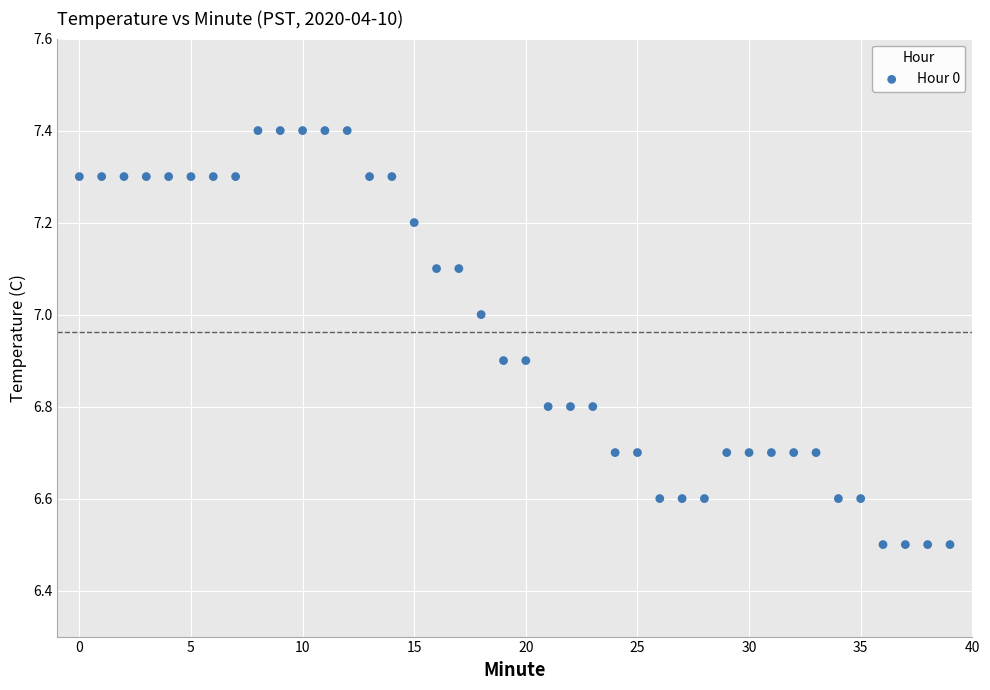

What is the range of Y values (max minus min)?

0.9